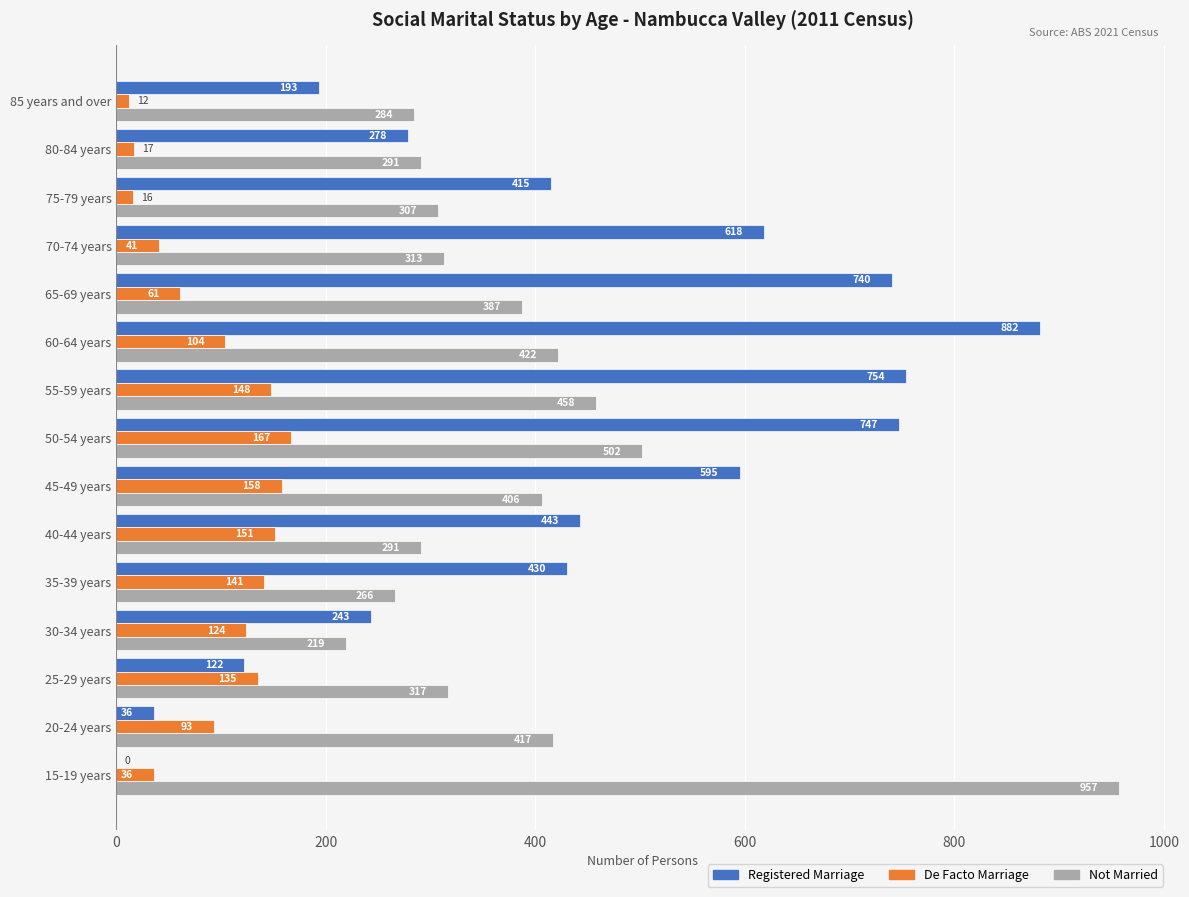

At which label is De Facto Marriage closest to 89?

20-24 years